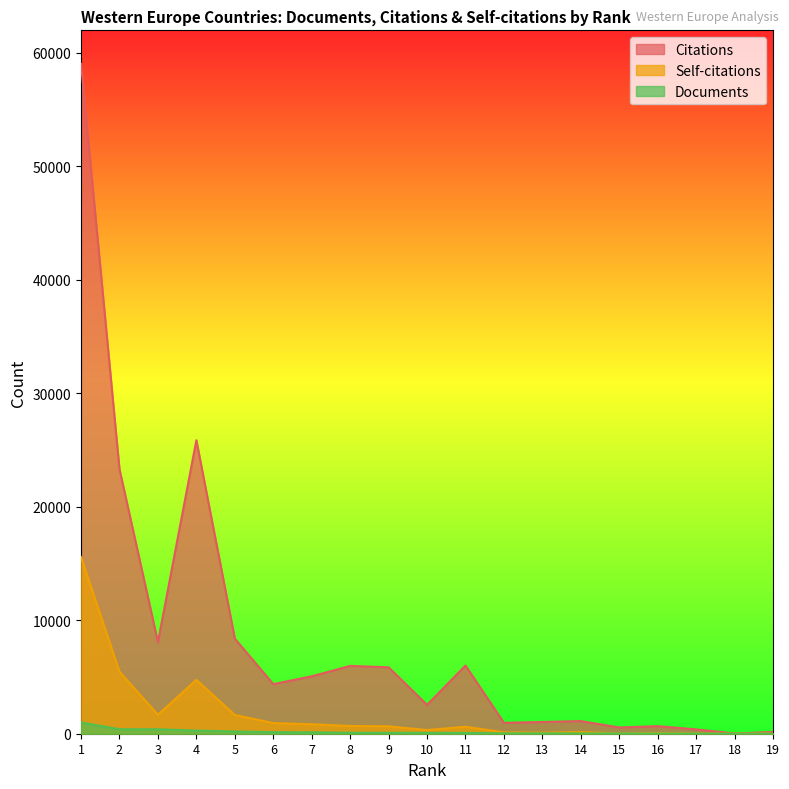

Is the value of Self-citations at 2 greater than the value of Citations at 7?

Yes